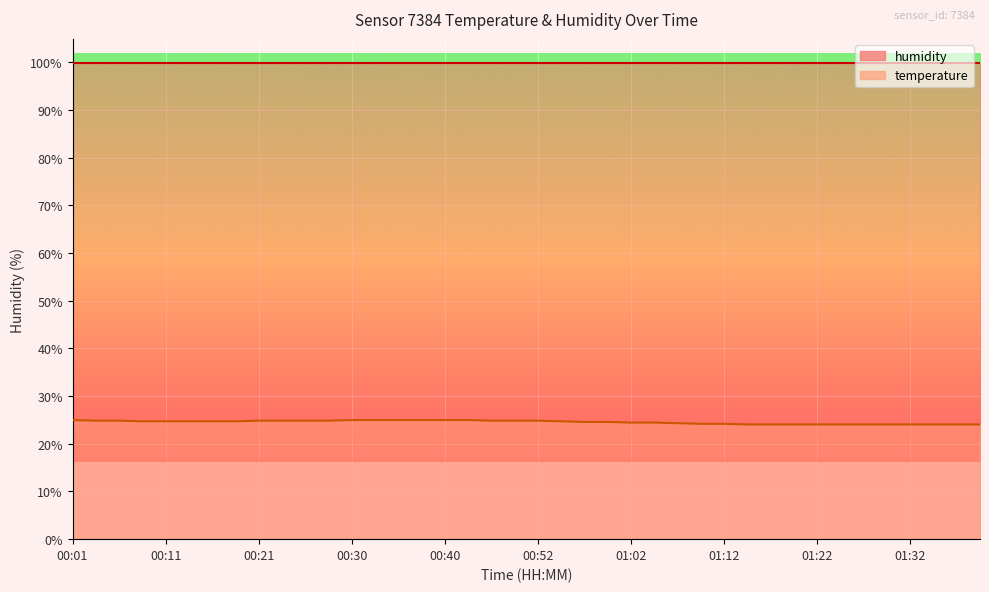

What is the sum of the values at 01:24 and 01:29?

48.1